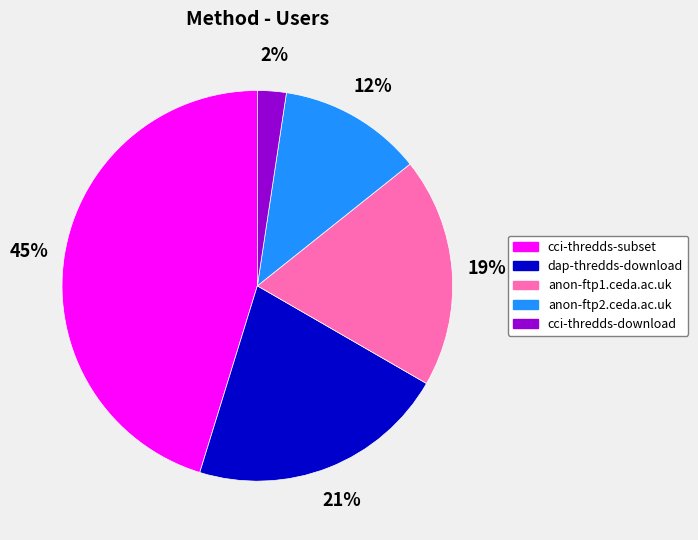

Rank the categories by value from lowest to highest.

cci-thredds-download, anon-ftp2.ceda.ac.uk, anon-ftp1.ceda.ac.uk, dap-thredds-download, cci-thredds-subset